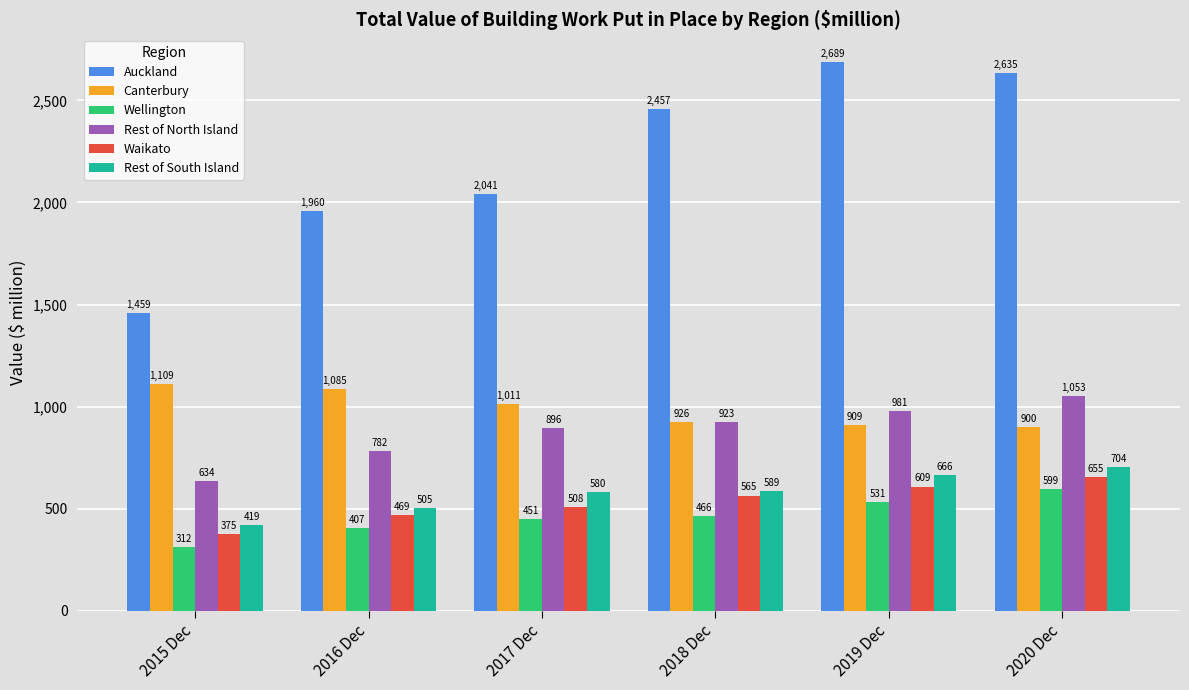

At 2020 Dec, list the series in order from largest to smallest.

Auckland, Rest of North Island, Canterbury, Rest of South Island, Waikato, Wellington